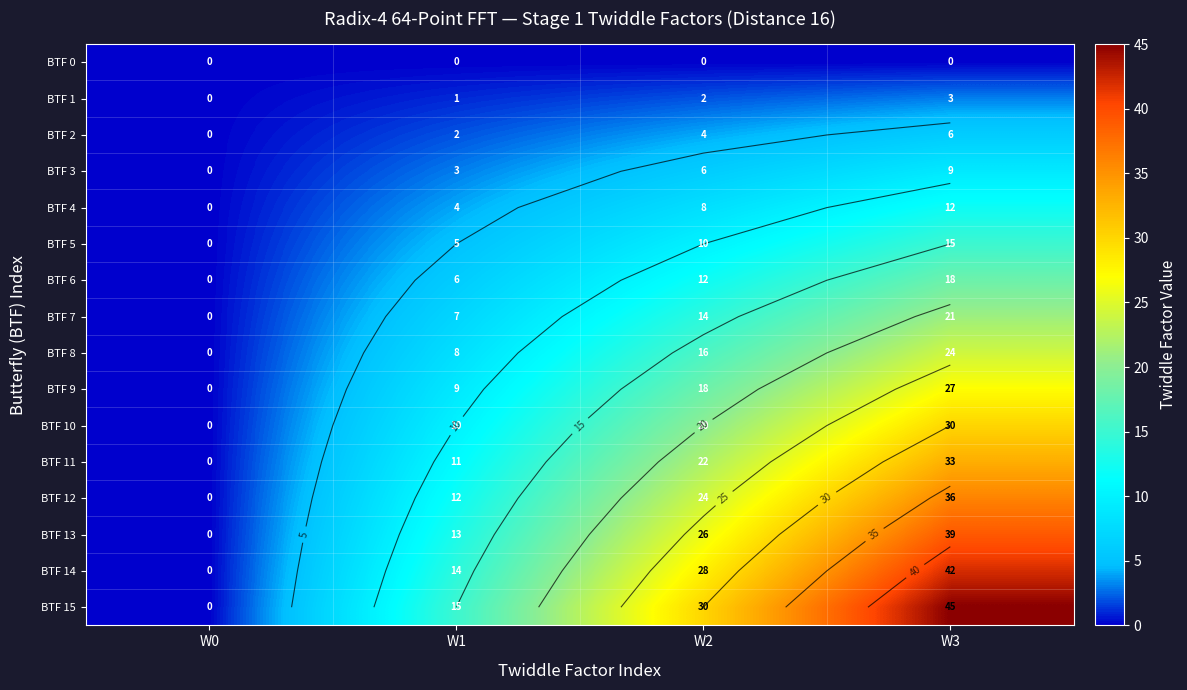

List the series in order of their peak value, highest first.

BTF 15, BTF 14, BTF 13, BTF 12, BTF 11, BTF 10, BTF 9, BTF 8, BTF 7, BTF 6, BTF 5, BTF 4, BTF 3, BTF 2, BTF 1, BTF 0